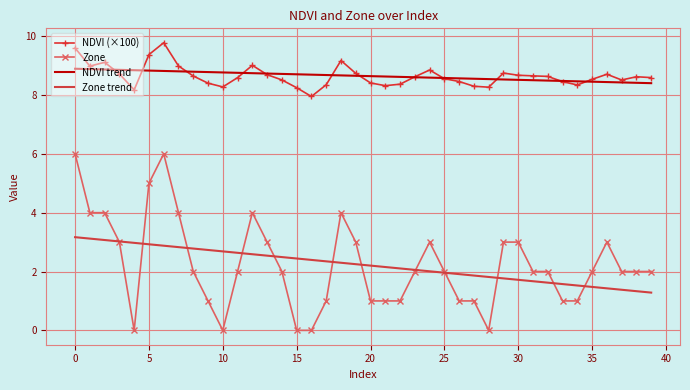

Rank the series by their maximum value, from highest to lowest.

NDVI (×100), NDVI trend, Zone, Zone trend